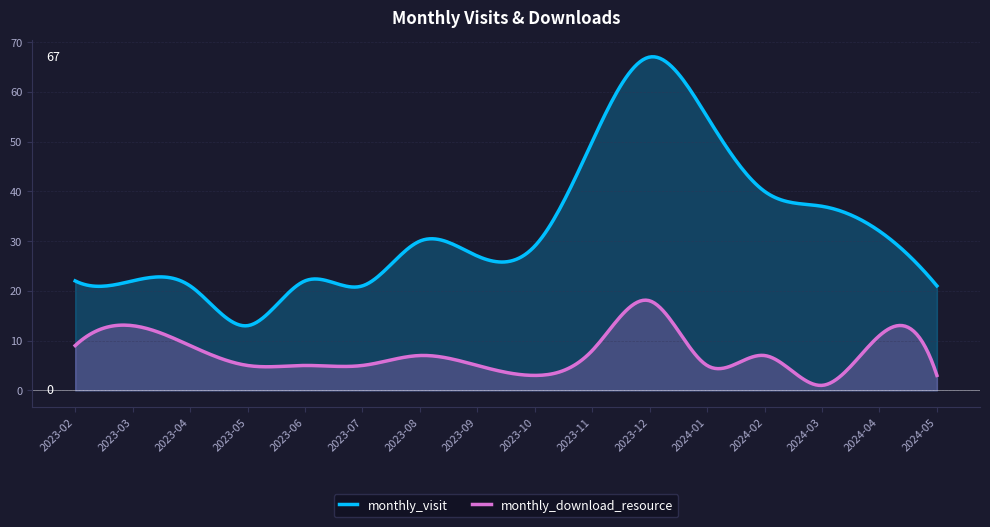

Which label corresponds to the smallest value in the chart?

2024-03